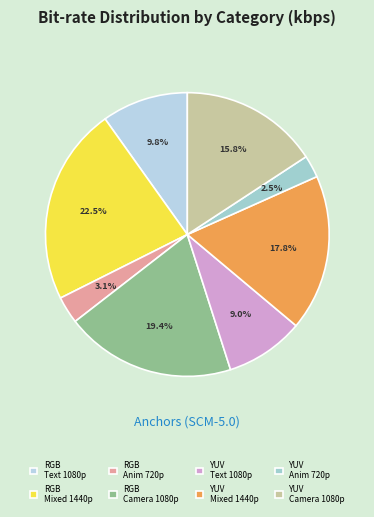

Count the number of slices in the pie.

8